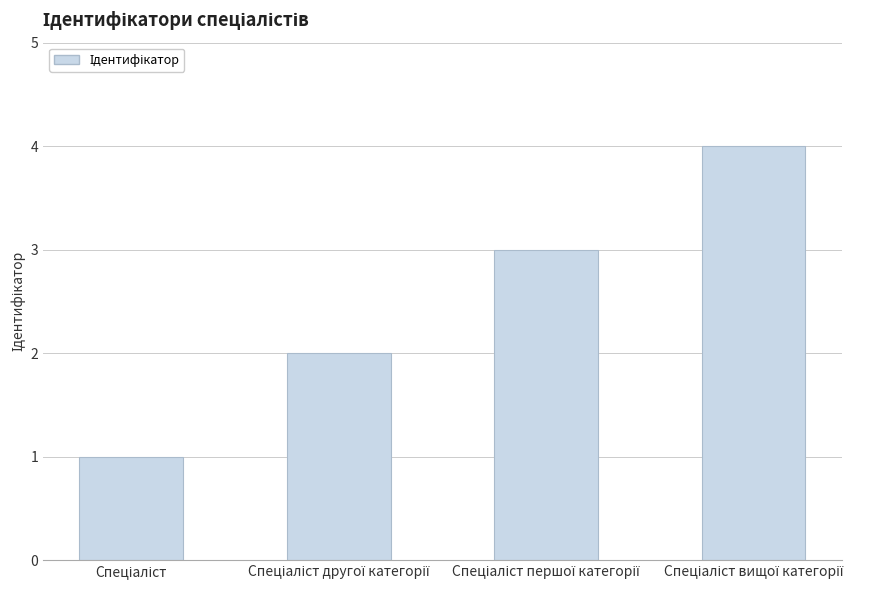

What is the sum of all values?

10